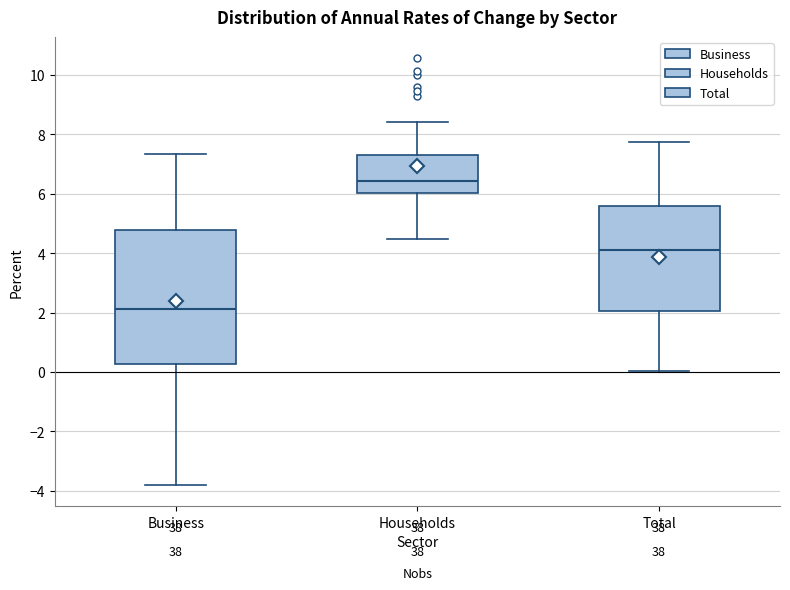

Reading left to right, transcribe this box plot: for each box, give where its median line is, the range the box spans, and where its two whiskers end, as read against the y-axis. The values are not printed on the chart, so give them approximately, as read against the axis.

Business: median 2.2, box 0.2 to 4.8, whiskers -3.8 to 7.4
Households: median 6.4, box 6.0 to 7.2, whiskers 4.4 to 8.4
Total: median 4.2, box 2.0 to 5.6, whiskers 0.0 to 7.8